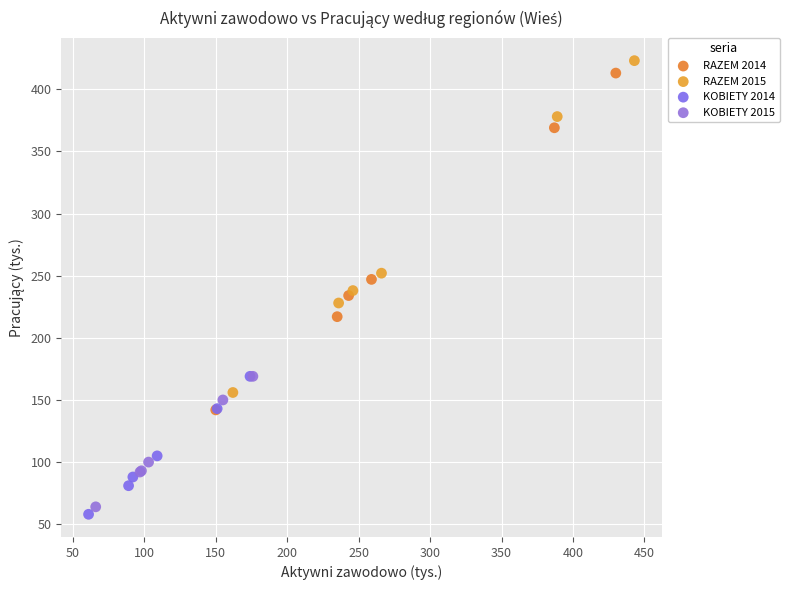

Which series contains the lowest Y value?

KOBIETY 2014